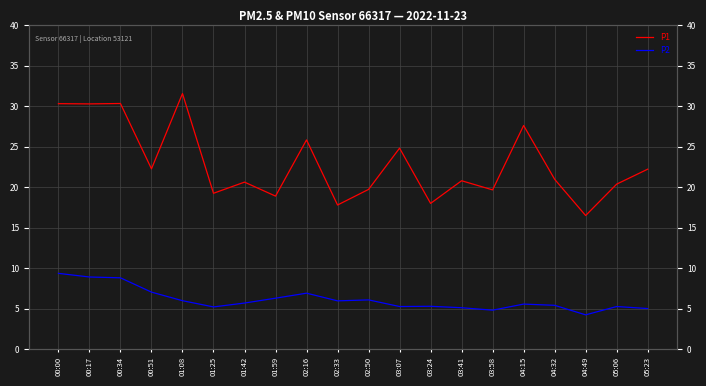

Which series has the widest spread of values?

P1